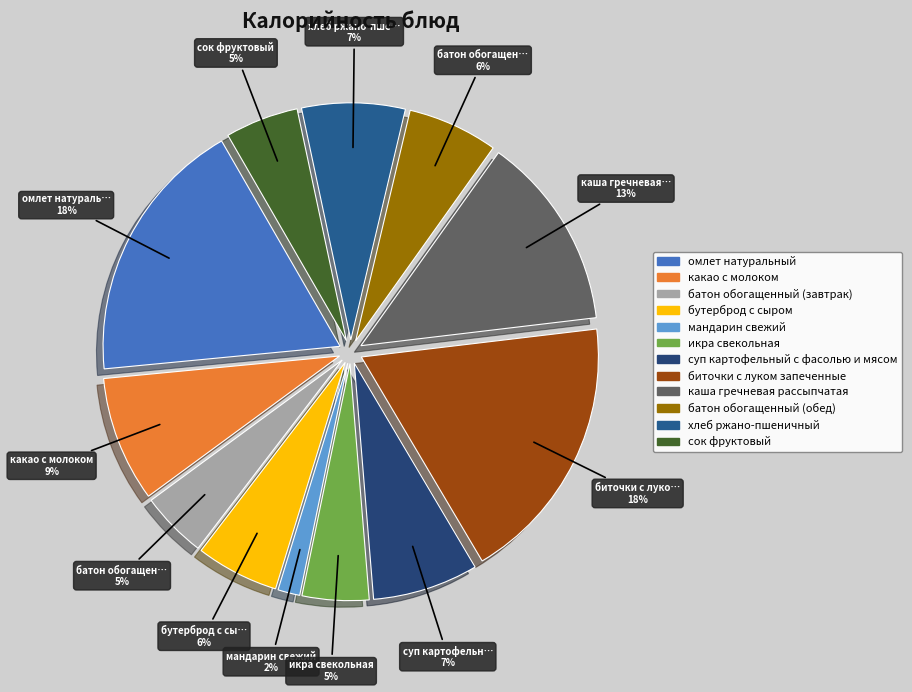

To the nearest percent, what is the difference between the мандарин свежий and батон обогащенный (завтрак) slice percentages?

3%